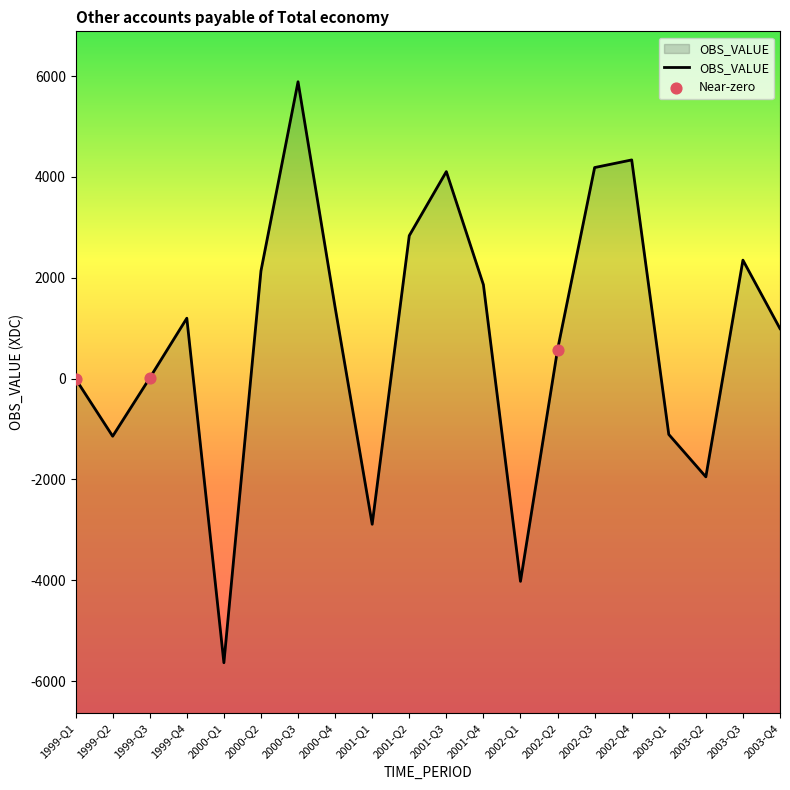

What is the change in value from 2000-Q3 to 2002-Q3?

-1701.4